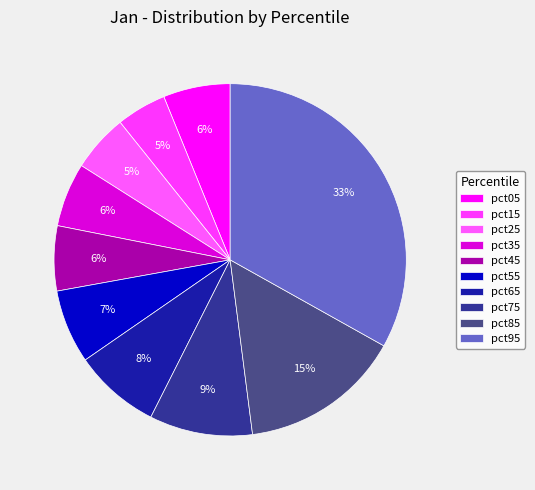

Between pct35 and pct45, which is larger?

pct45